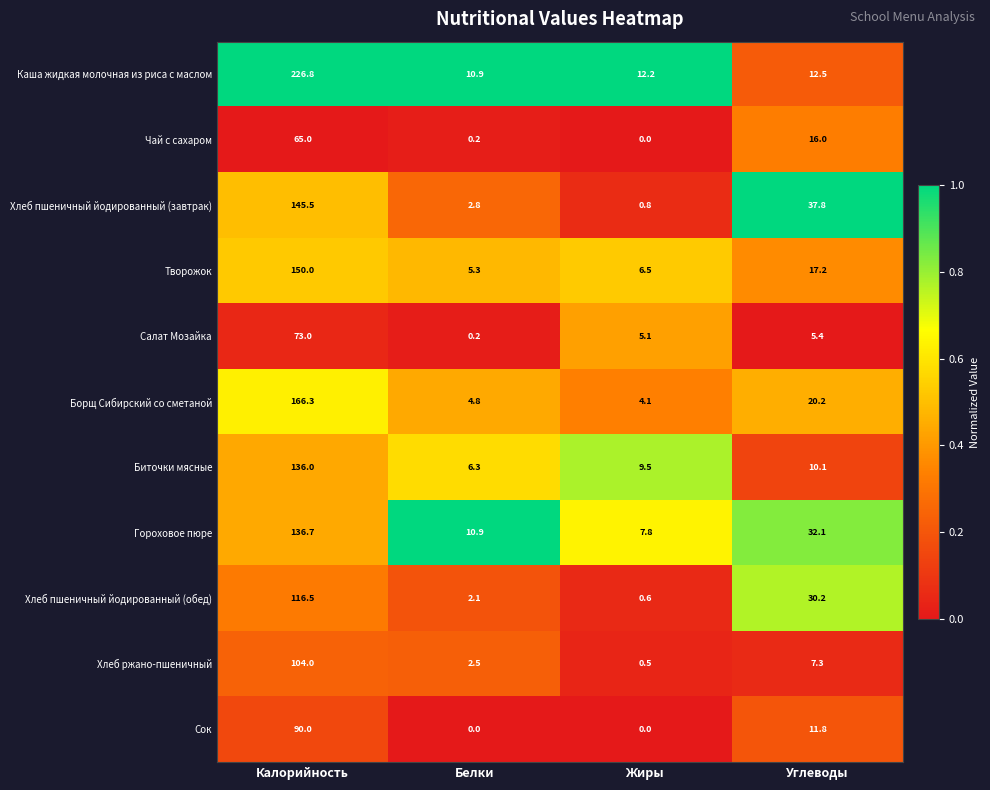

At which category is the sum across all series the highest?

Калорийность